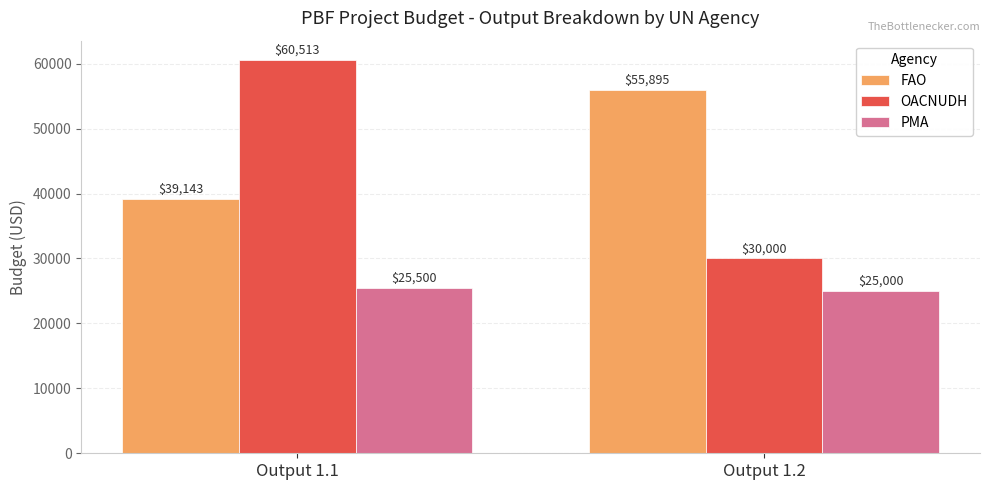

How many distinct data groups are displayed?

3